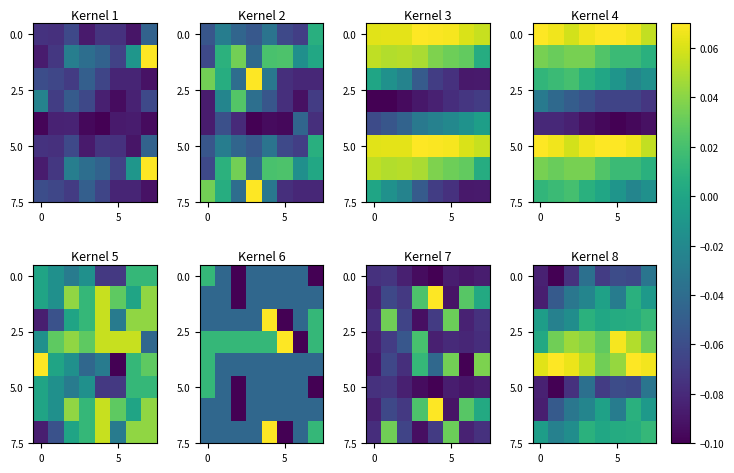

What is the total value across all series at 4?

-0.1